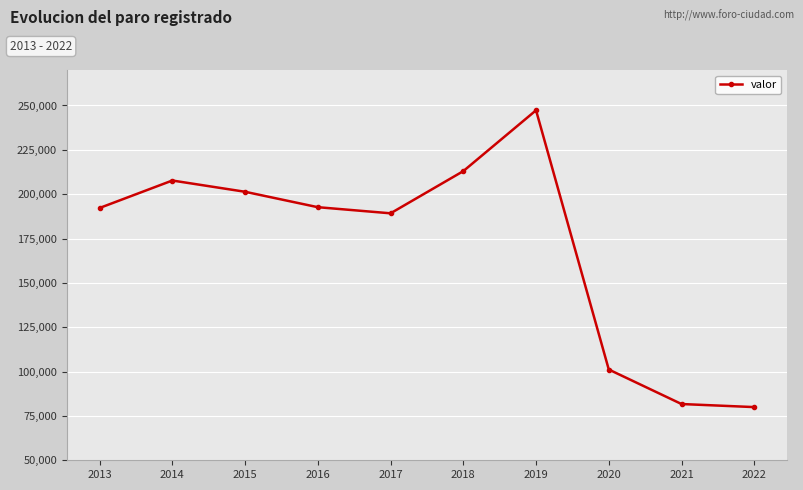

What is the value of the 6th point from the left?

212991